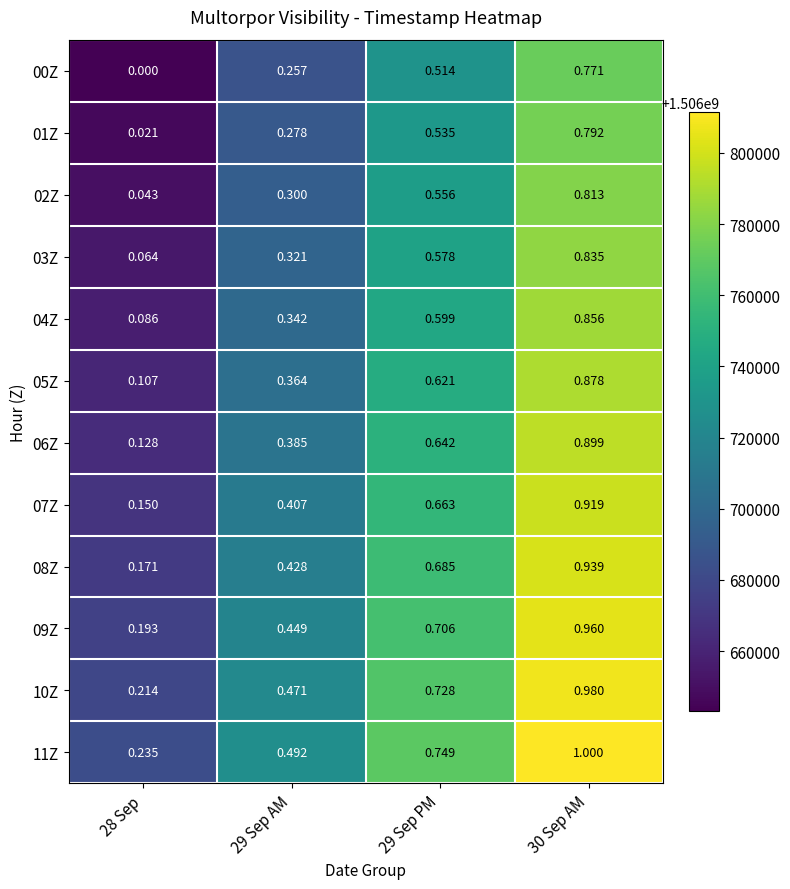

Is the value of 03Z at 28 Sep greater than the value of 09Z at 29 Sep AM?

No